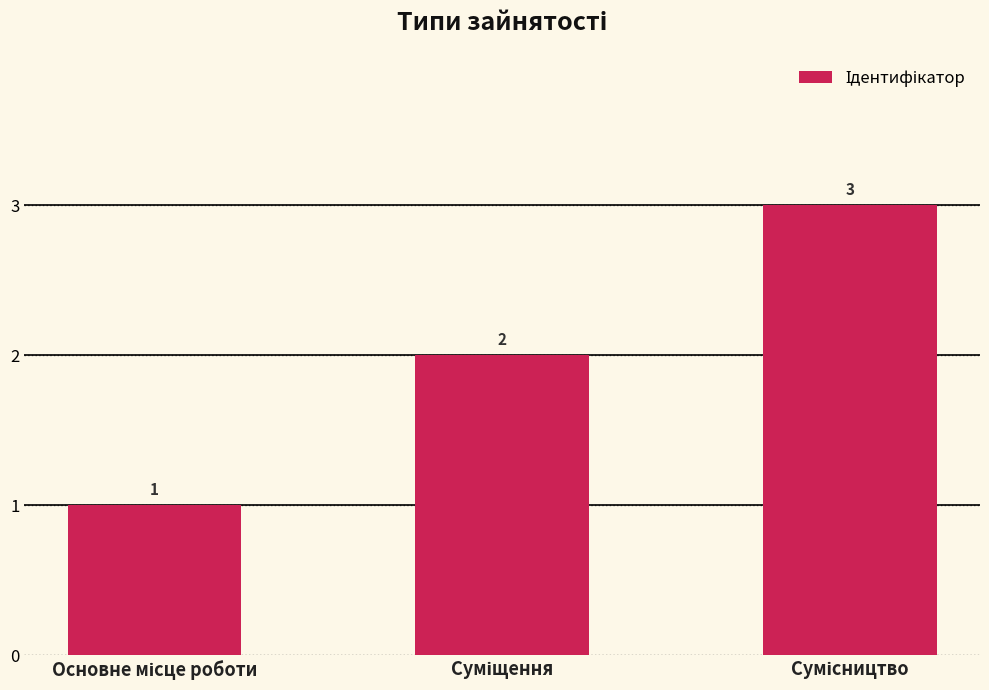

What is the sum of all values?

6